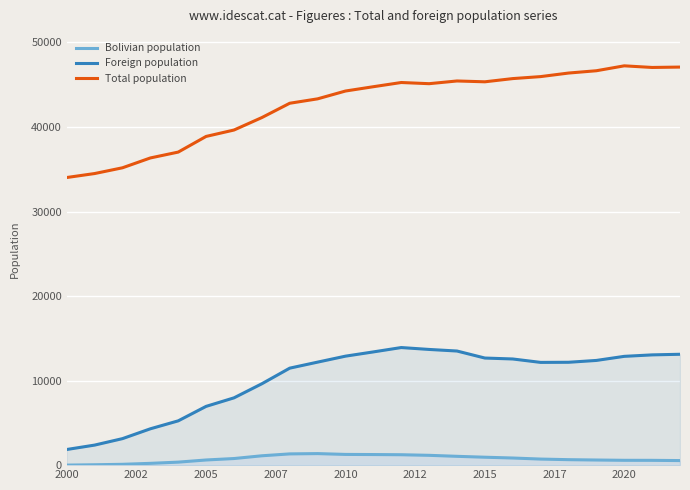

Which series has the largest total across all categories?

Total population